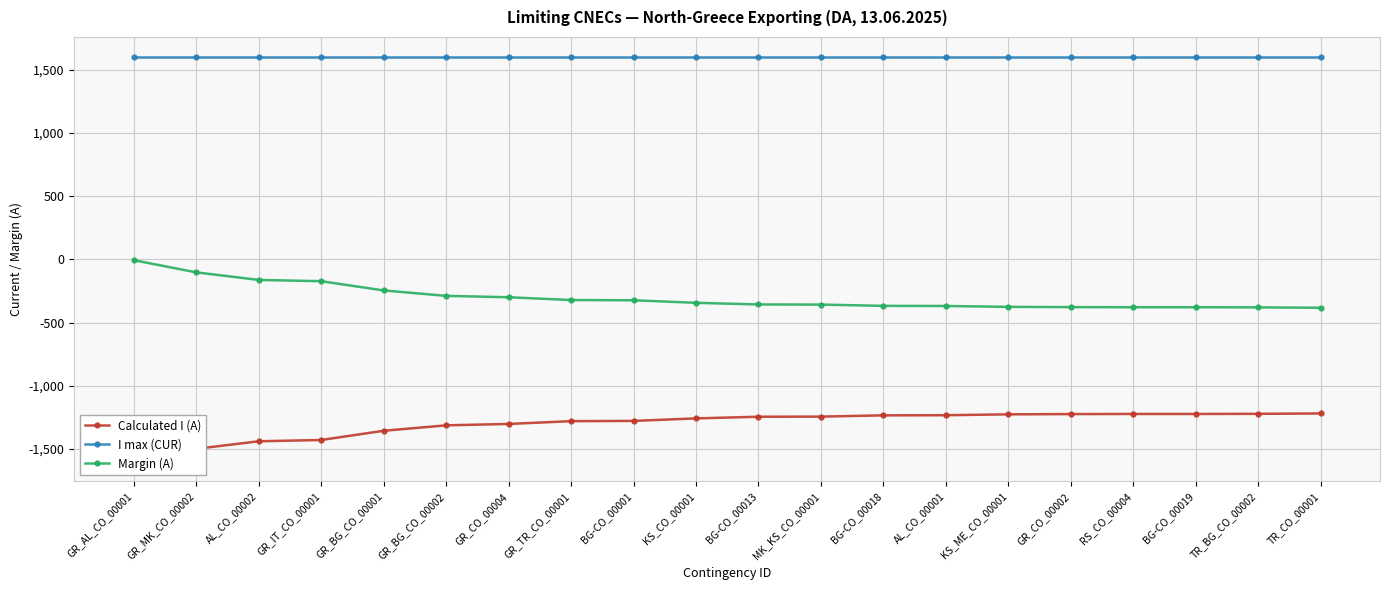

At how many categories does at least one series exceed 867?

20